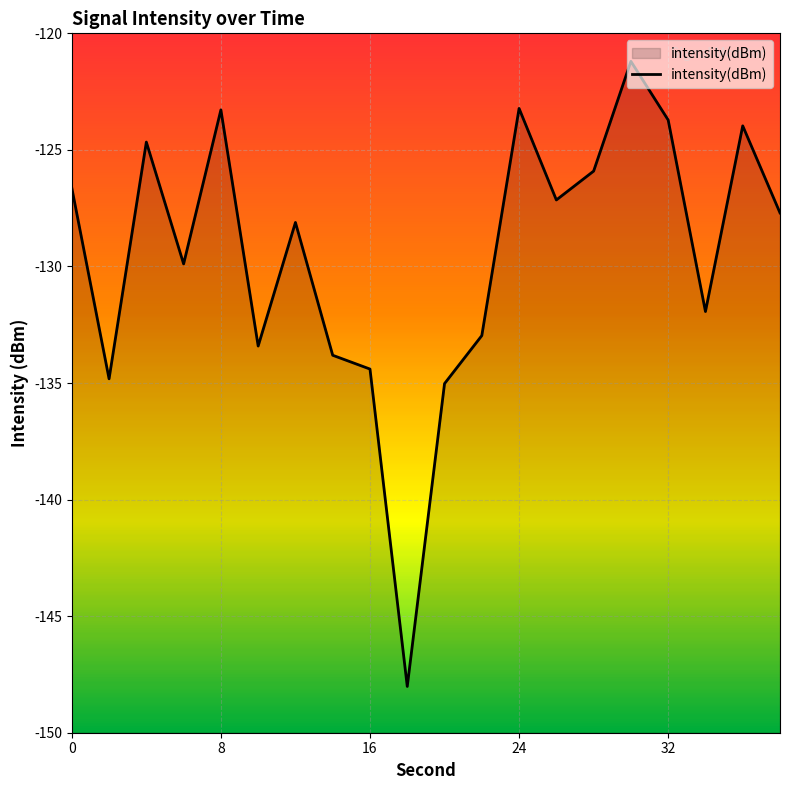

What is the greatest value displayed?

-121.2